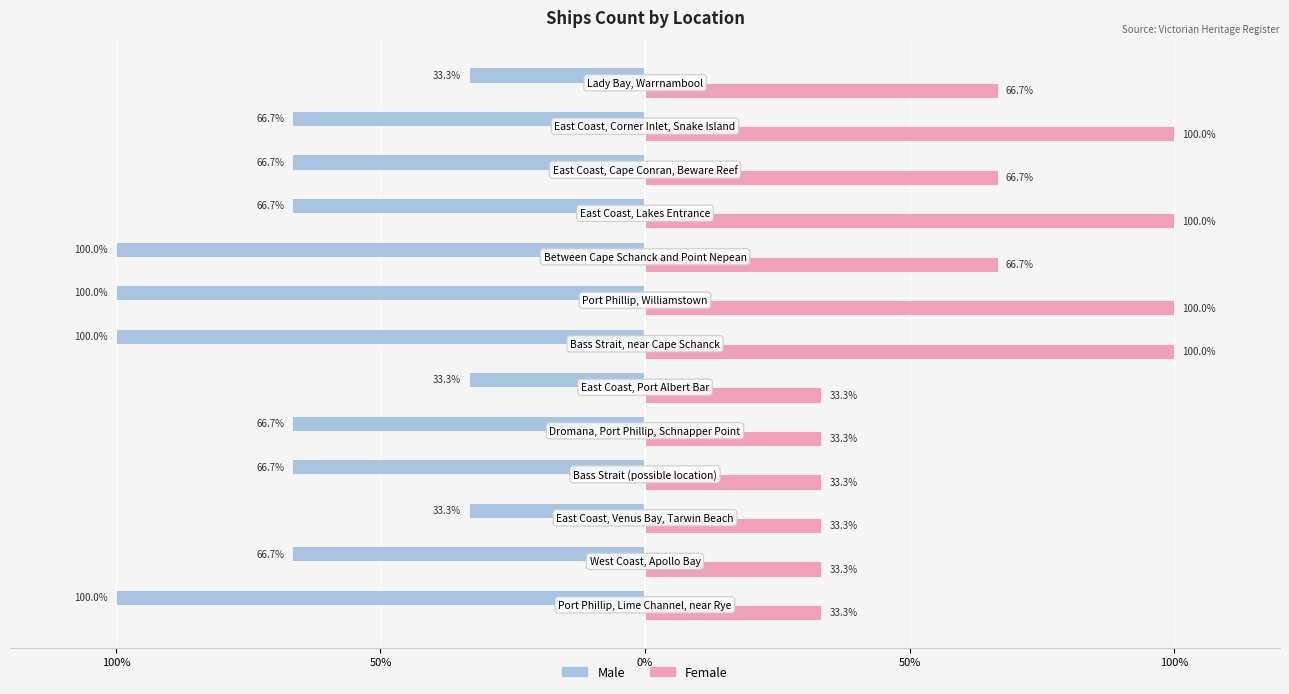

What are all the series names shown in the legend?

Male, Female